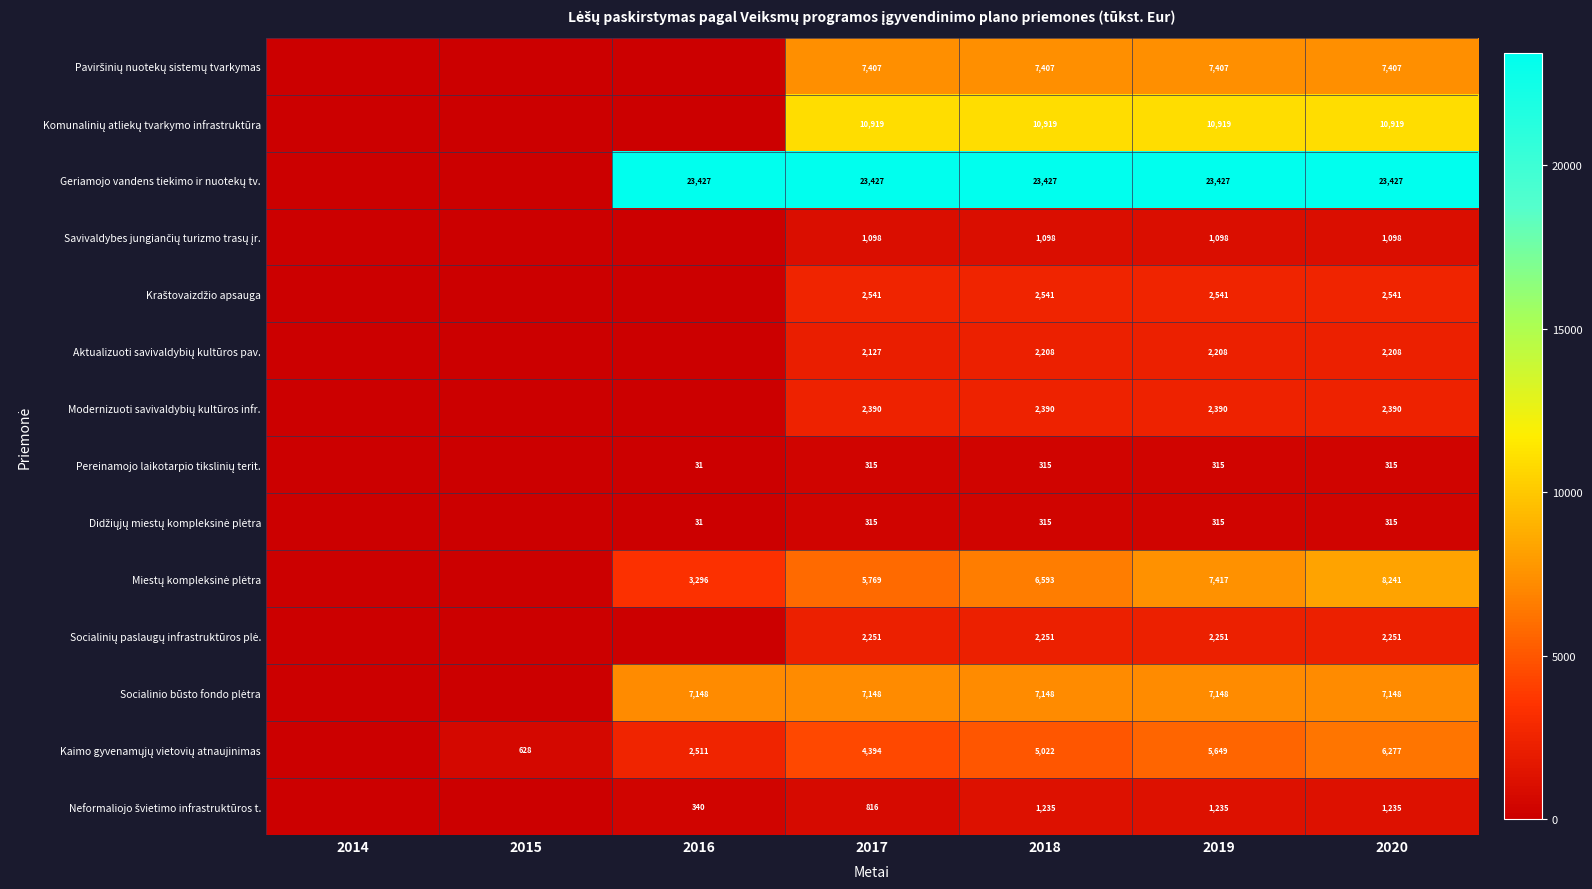

What is the spread (max minus min) of values at 2018?

23112